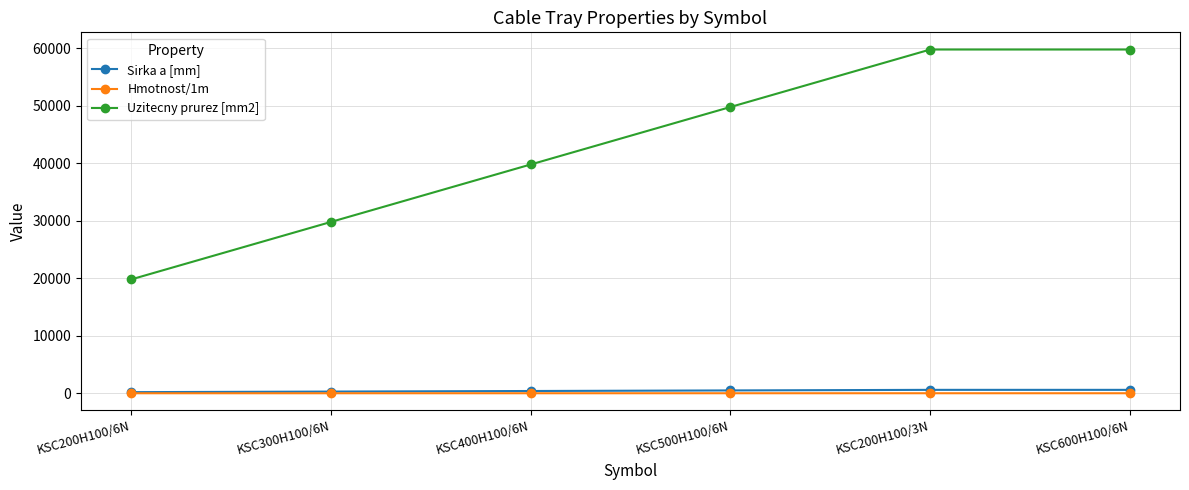

Which series has the largest range (max minus min)?

Uzitecny prurez [mm2]